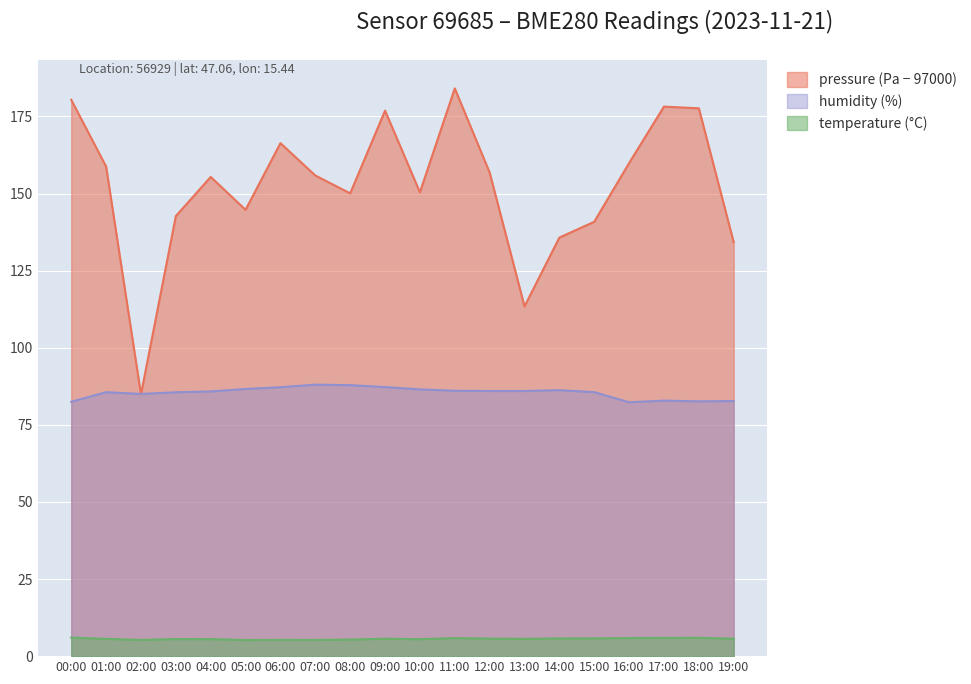

What is the label of the 7th point from the left?

06:00